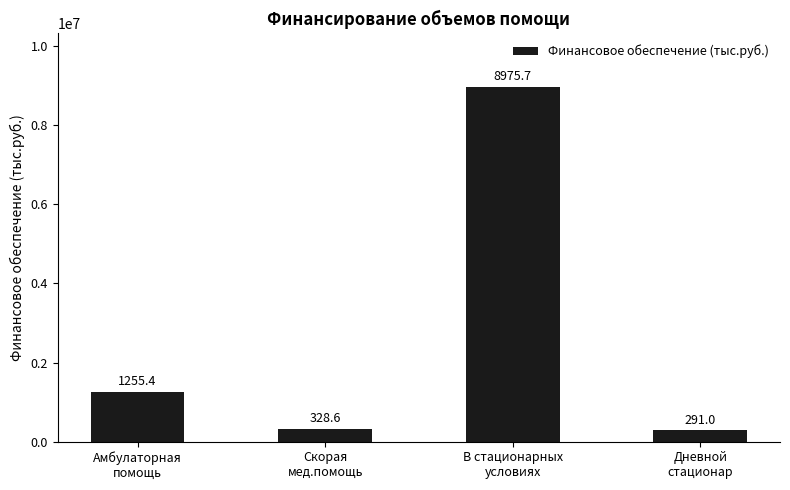

Approximately how many times larger is the value at В стационарных
условиях compared to Амбулаторная
помощь?

7.1